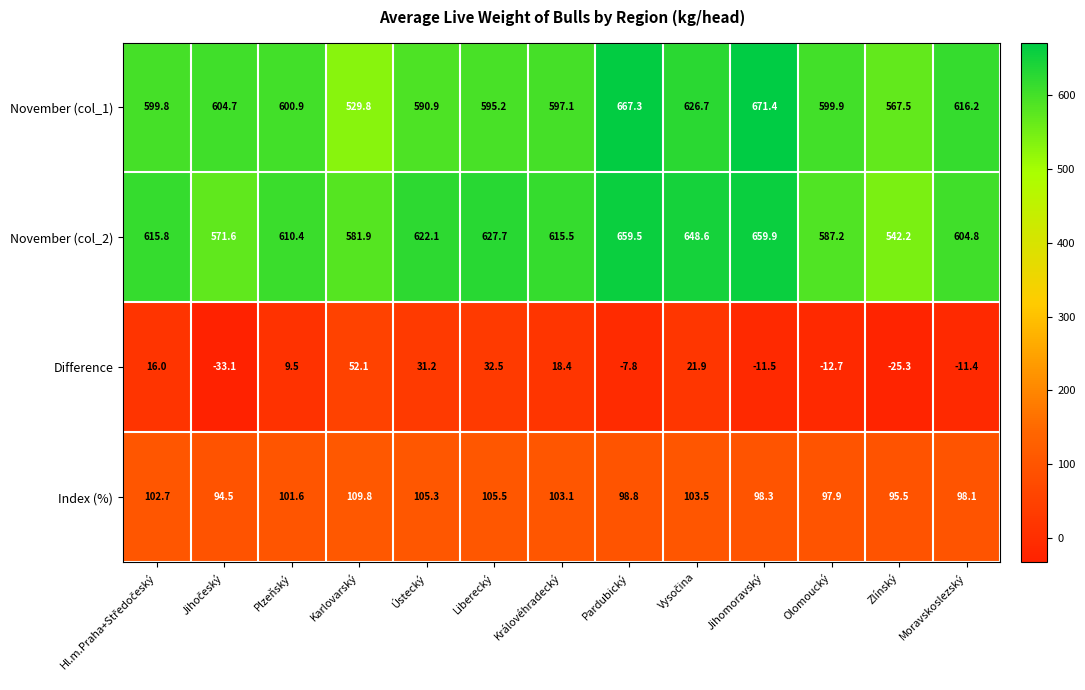

The value of November (col_1) at Moravskoslezský is 300.8. True or false?

False